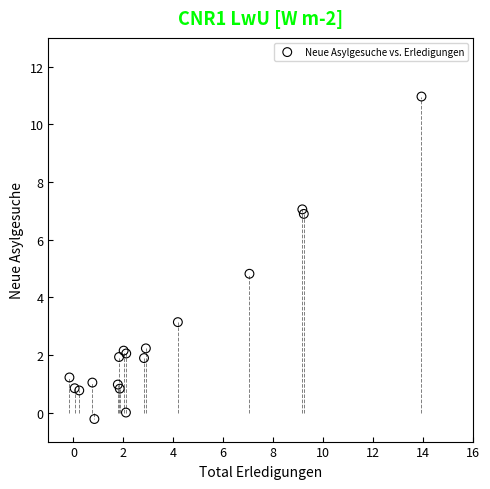

What Y value in the scatter plot is closest to 5?

4.8